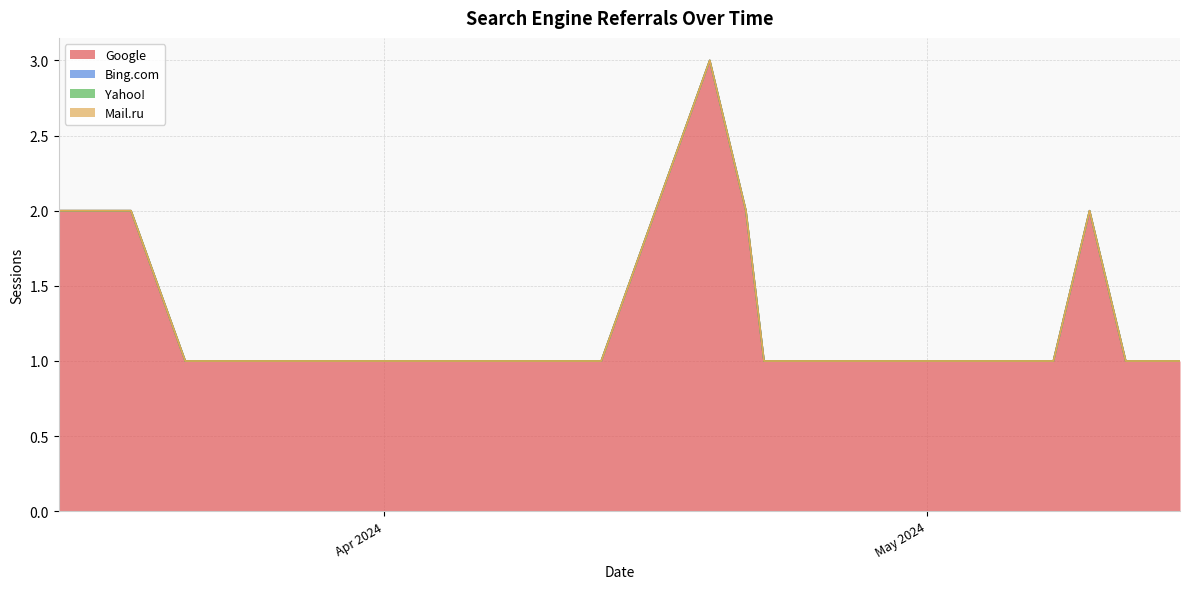

List the labels in order of Mail.ru value, largest first.

2024-05-15, 2024-05-14, 2024-05-12, 2024-05-10, 2024-05-08, 2024-05-03, 2024-05-01, 2024-04-25, 2024-04-24, 2024-04-22, 2024-04-21, 2024-04-19, 2024-04-16, 2024-04-13, 2024-04-08, 2024-04-01, 2024-03-28, 2024-03-21, 2024-03-18, 2024-03-14